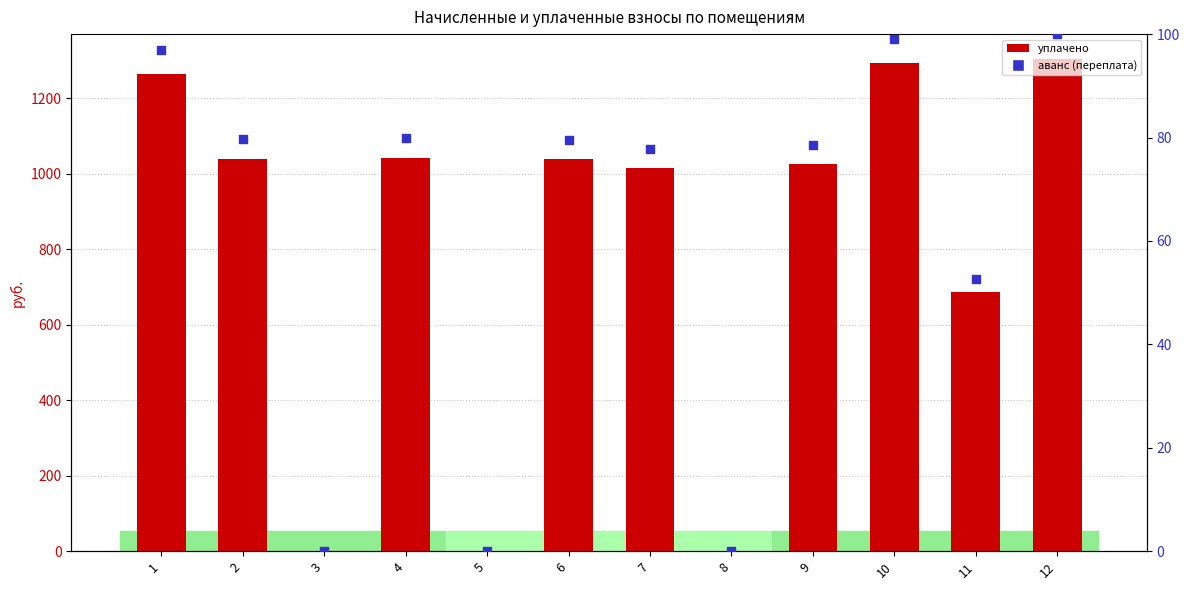

Which series has the largest total across all categories?

уплачено